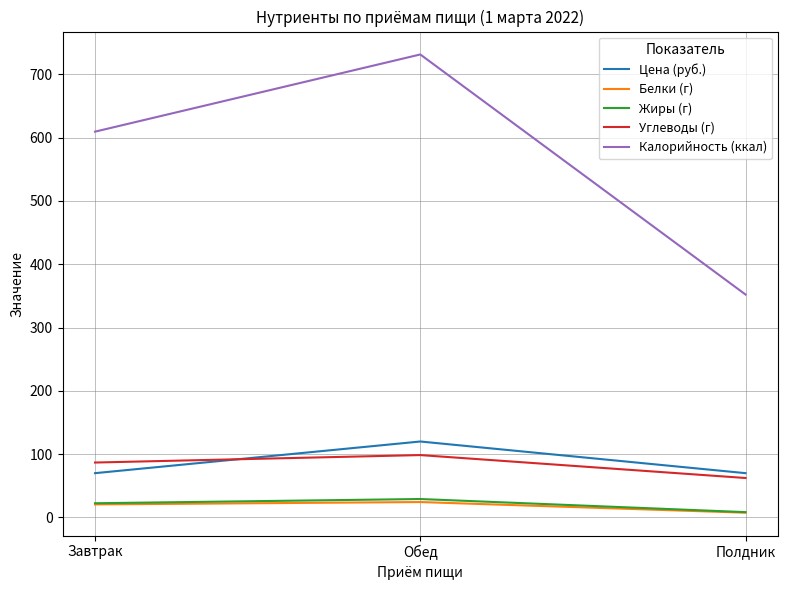

What is the spread (max minus min) of values at Полдник?

344.5